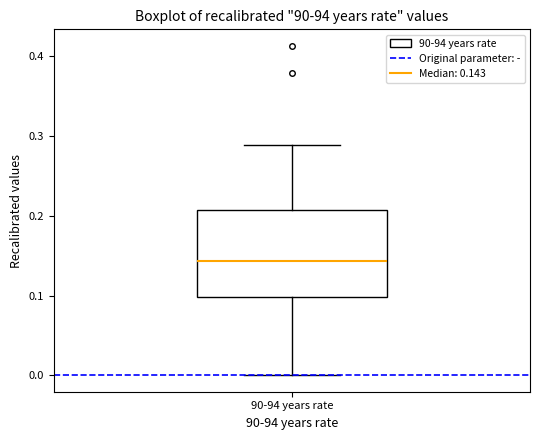

Where does the median line of the box for 90-94 years rate sit on the y-axis? The values are not printed on the chart, so give them approximately, as read against the axis.

0.14